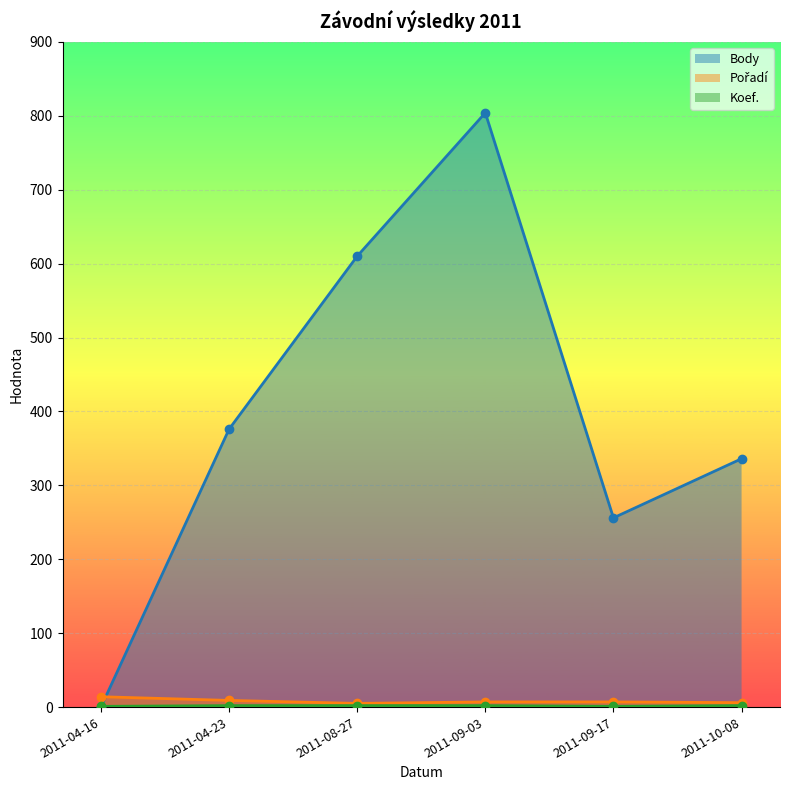

How many lines are shown in the chart?

3